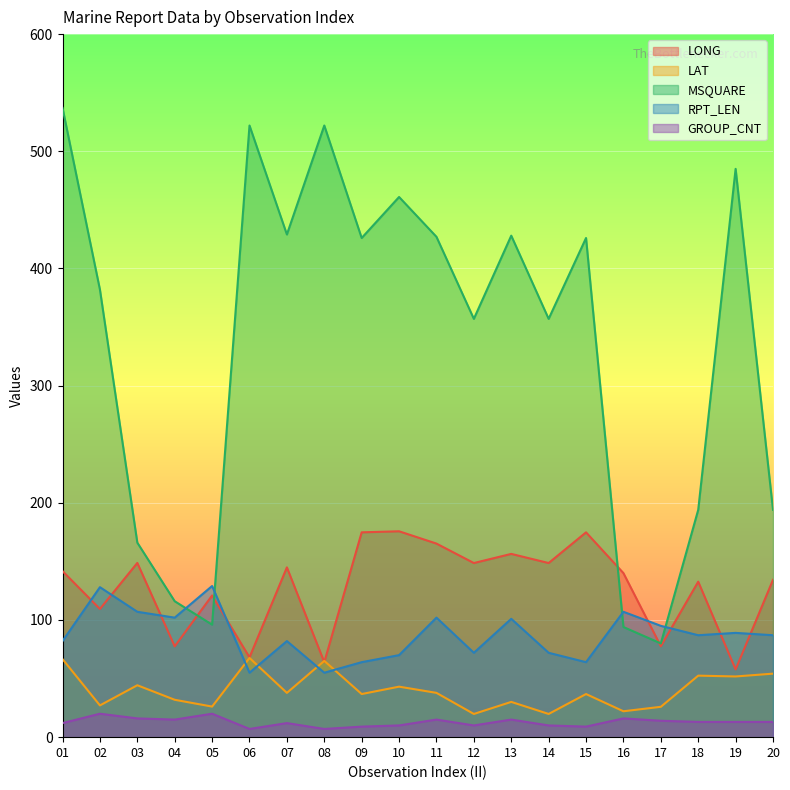

True or false: RPT_LEN has more than 1 points higher than both neighbors.

True